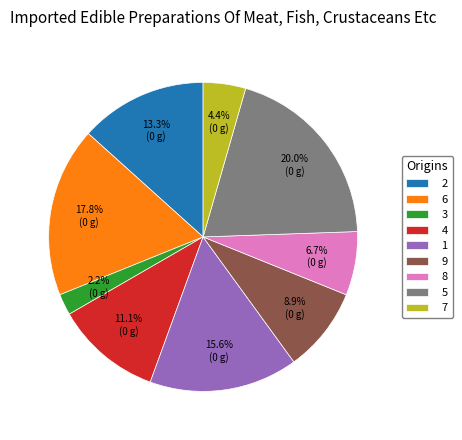

Does 1 account for over 50% of the chart?

No